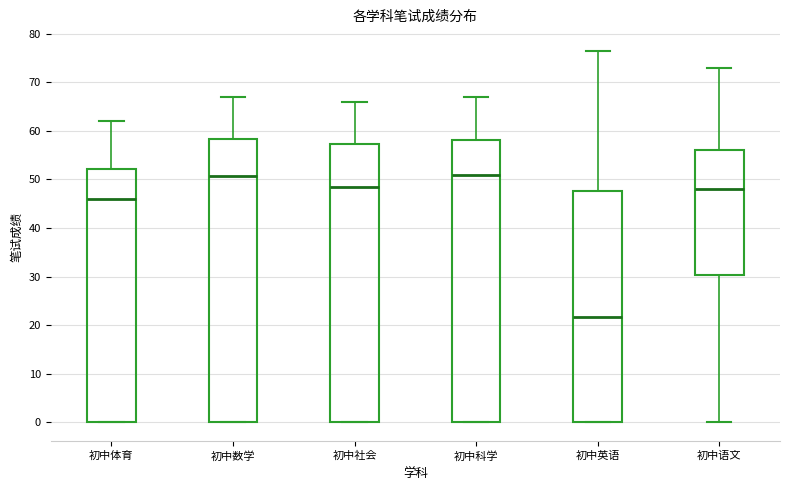

Reading left to right, read every box against the y-axis: the position of its median line, the range the box covers, and the ends of its whiskers. The values are not printed on the chart, so give them approximately, as read against the axis.

初中体育: median 46, box 0 to 52, whiskers 0 to 62
初中数学: median 51, box 0 to 58, whiskers 0 to 67
初中社会: median 49, box 0 to 57, whiskers 0 to 66
初中科学: median 51, box 0 to 58, whiskers 0 to 67
初中英语: median 22, box 0 to 48, whiskers 0 to 77
初中语文: median 48, box 30 to 56, whiskers 0 to 73